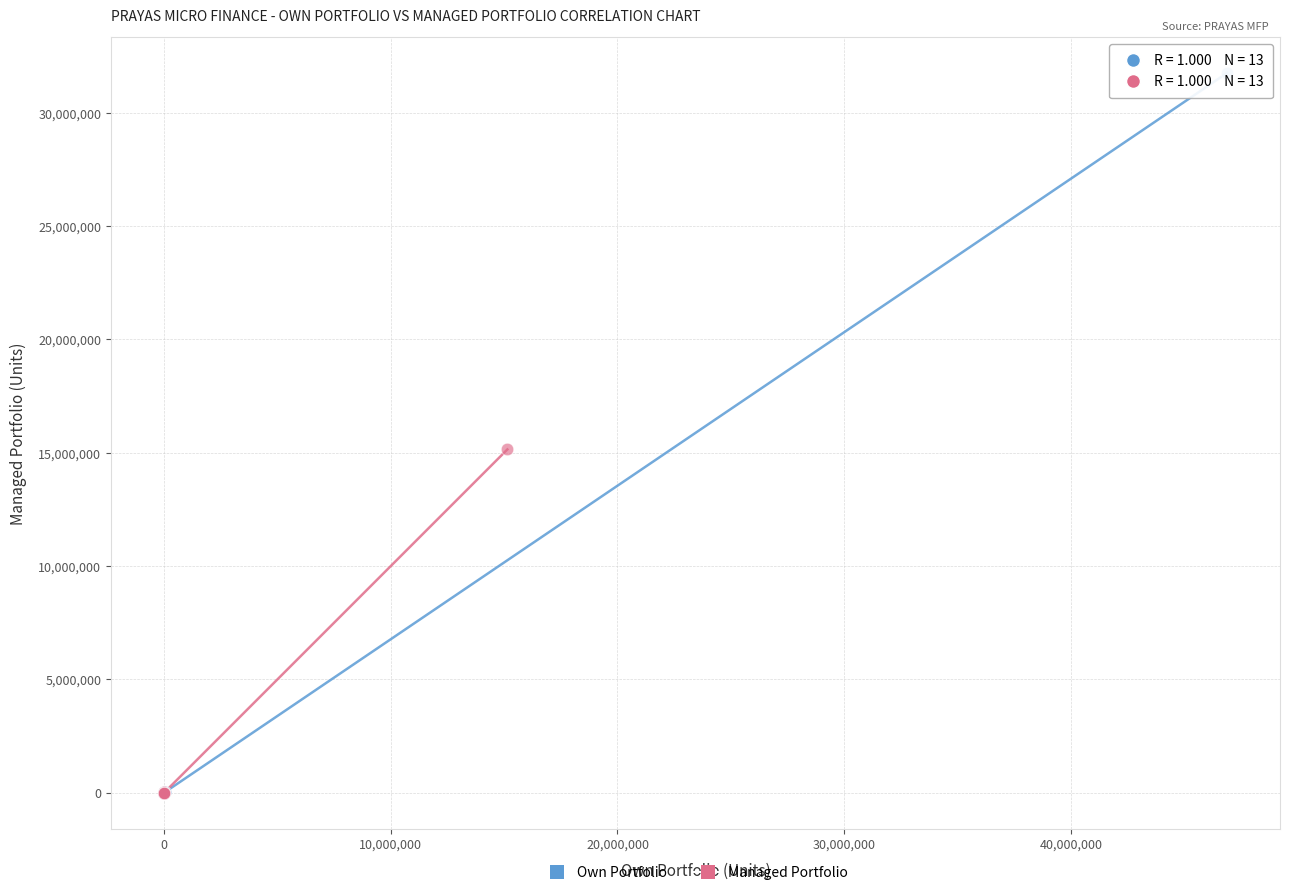

Which series reaches the maximum Y coordinate?

Own Portfolio